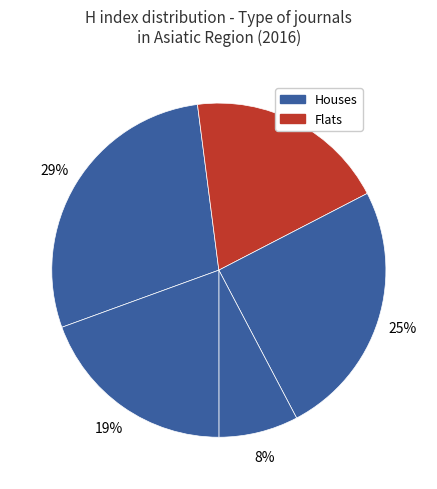

How many segments does this pie chart have?

5